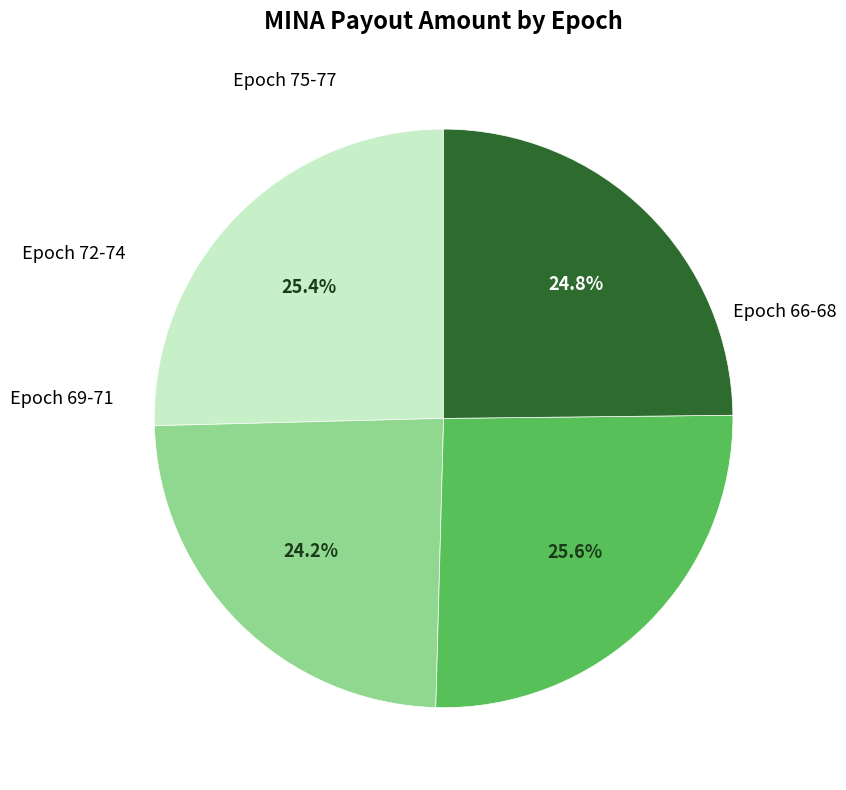

To the nearest percent, what is the difference between the largest and smallest slice percentages?

2%